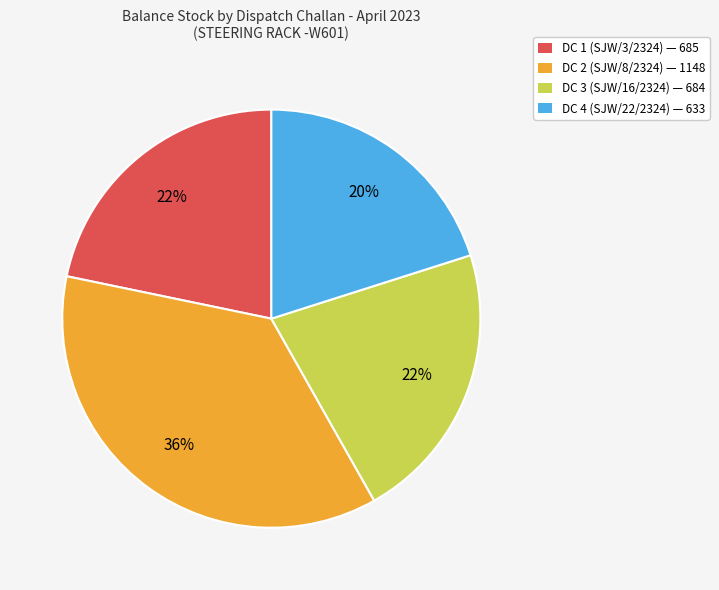

Count the number of slices in the pie.

4